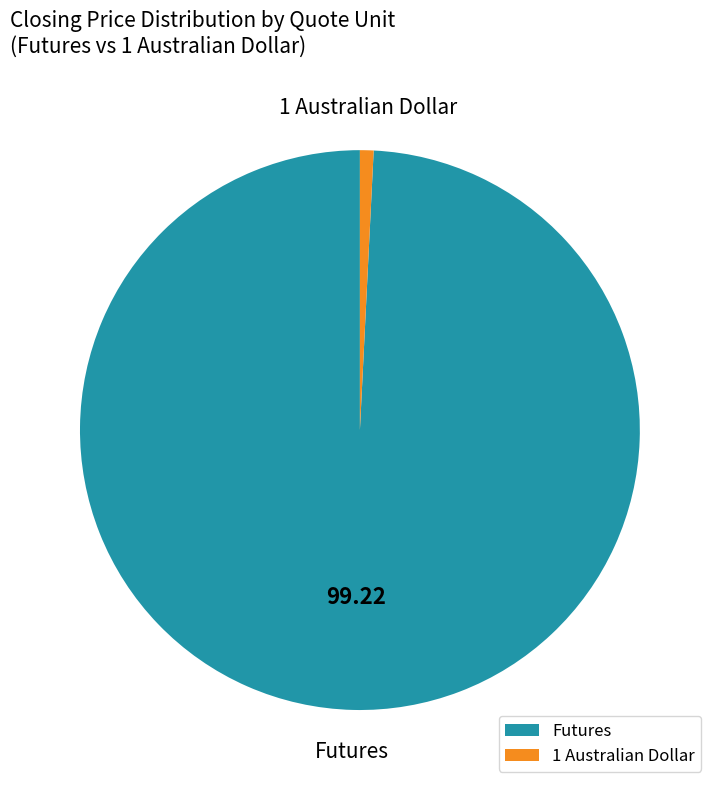

How many segments does this pie chart have?

2